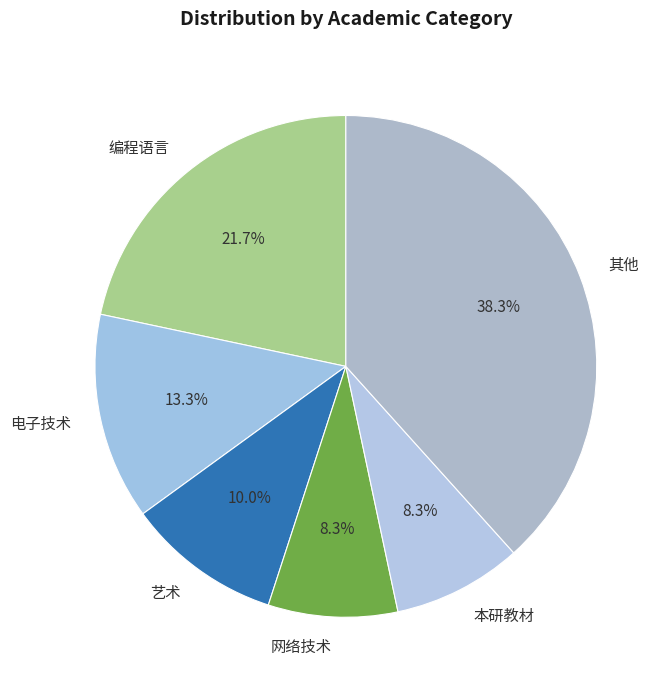

What percentage is NOT represented by 编程语言?

78.3%